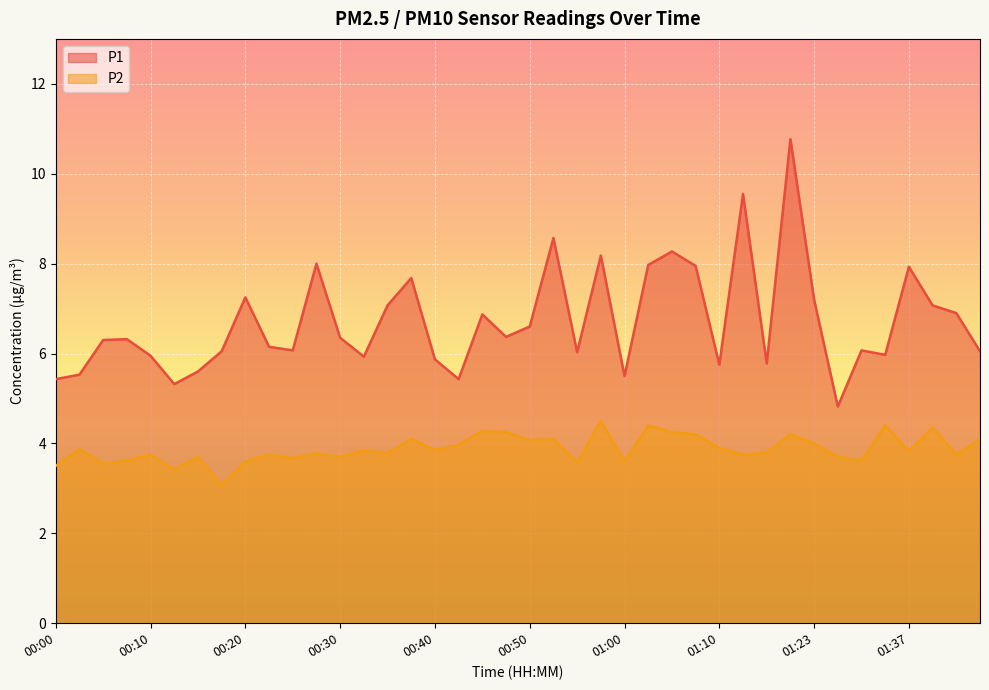

What is the label of the 37th point from the left?

01:37